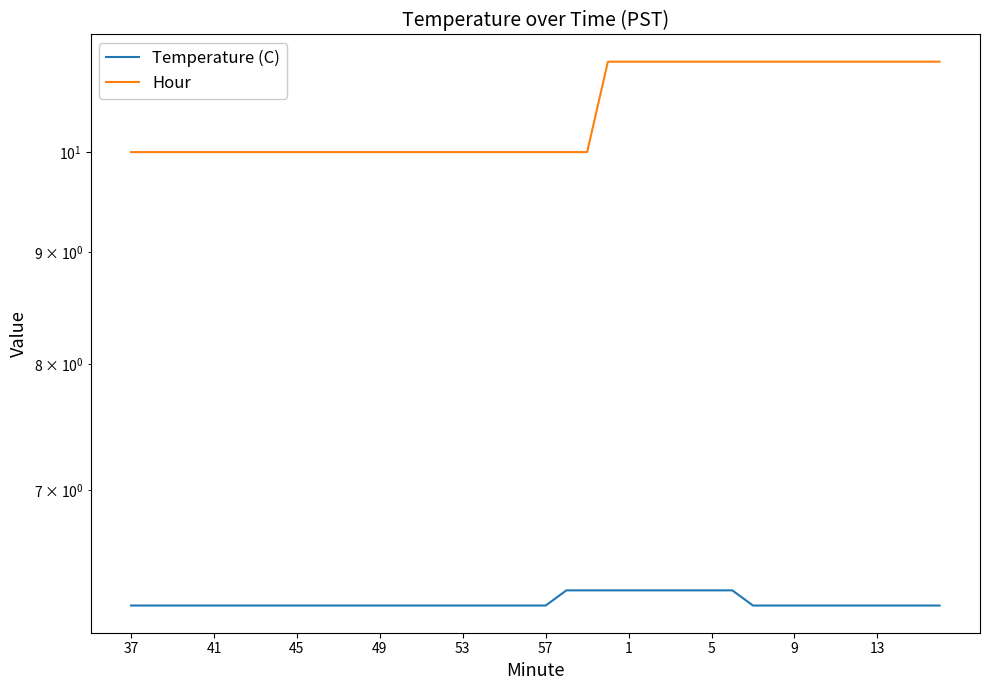

True or false: Hour and Temperature (C) intersect in this chart.

False